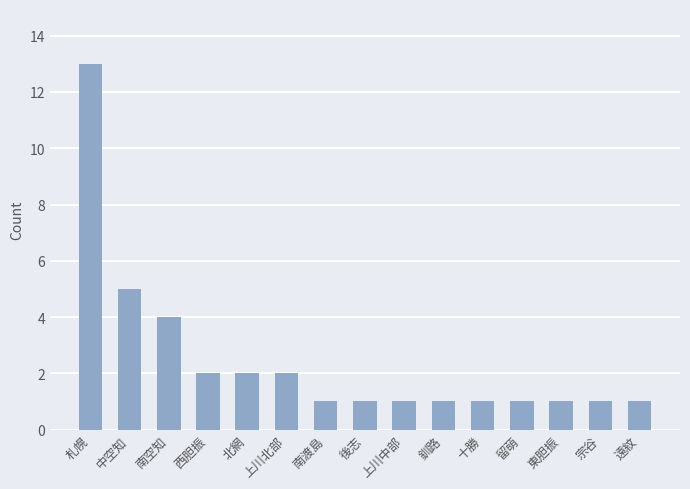

Which category has the highest value across all series?

札幌